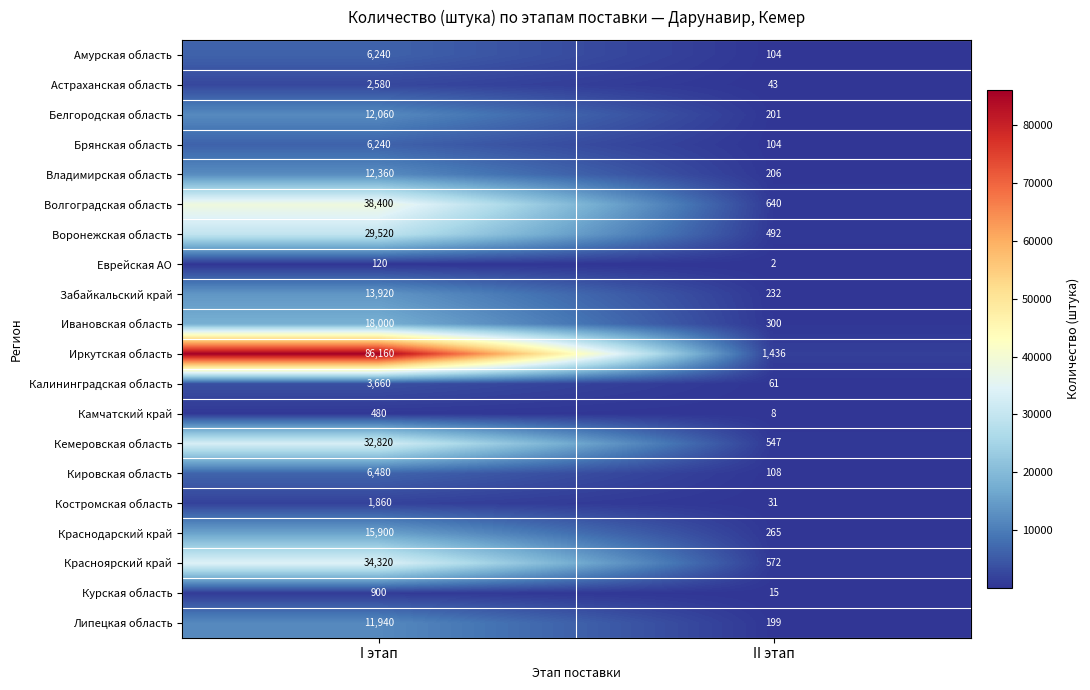

What is the sum of the Брянская область values at II этап and I этап?

6344